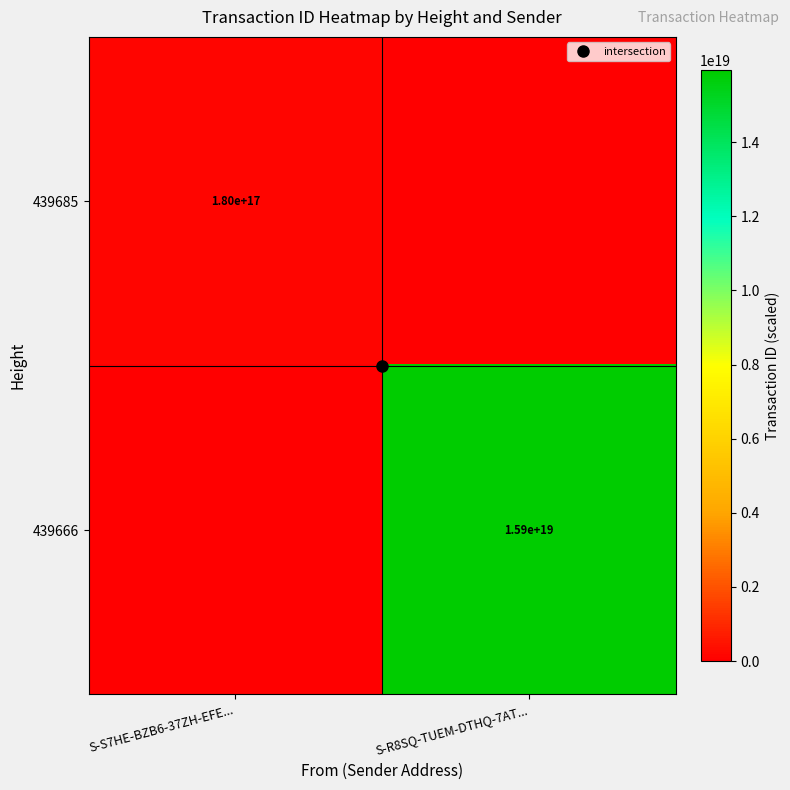

What is the difference between the maximum and minimum values in the 439685 series?

179704851720096192